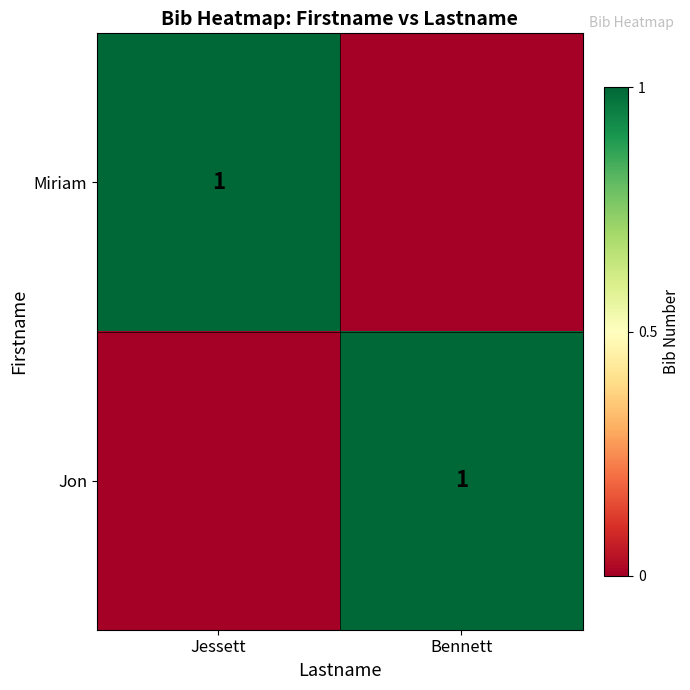

True or false: Miriam has a value of 0 at Jessett.

False